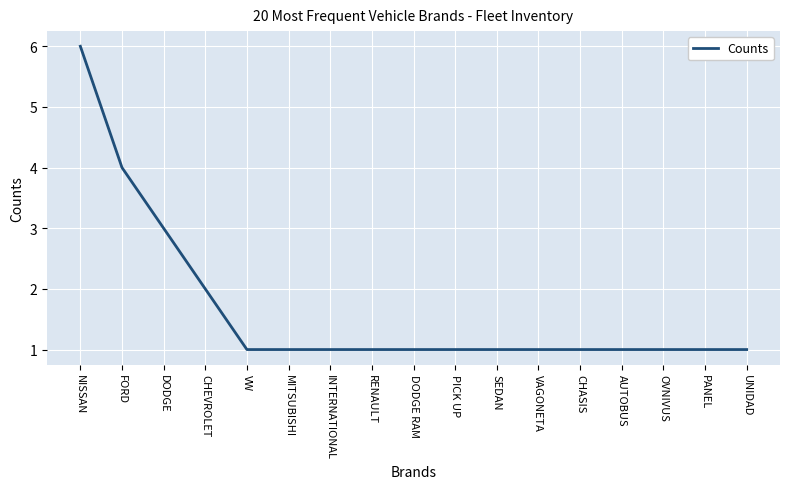

The chart shows a value of 1 at PANEL. True or false?

True